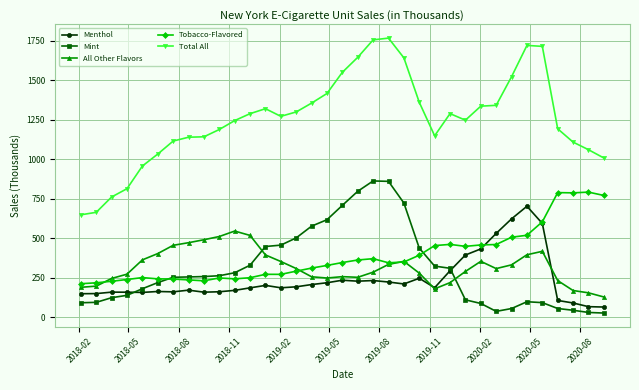

Which series has the largest range (max minus min)?

Total All